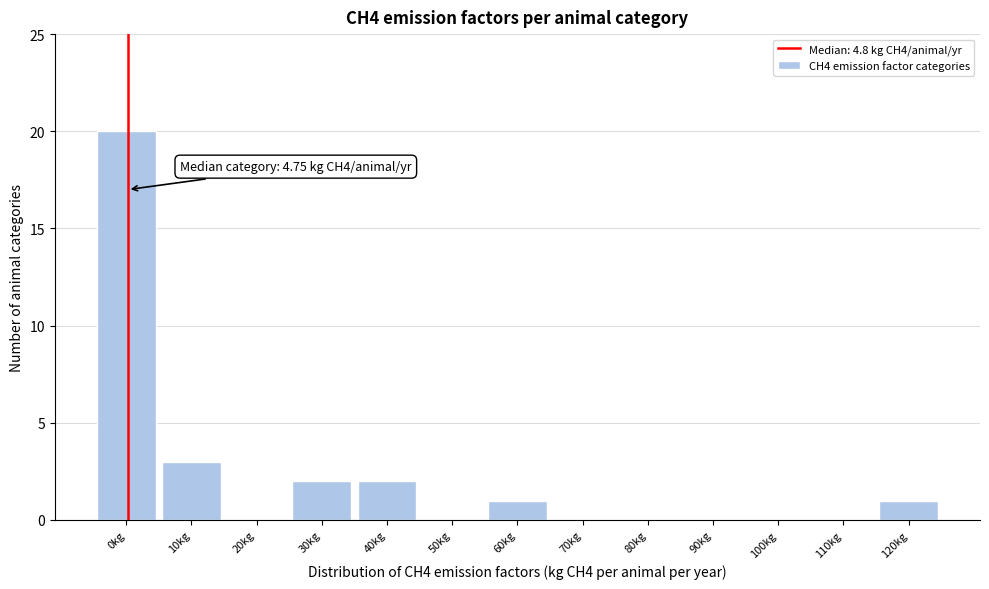

Reading right to left, extract all data points from this chart.

120kg=1	110kg=0	100kg=0	90kg=0	80kg=0	70kg=0	60kg=1	50kg=0	40kg=2	30kg=2	20kg=0	10kg=3	0kg=20